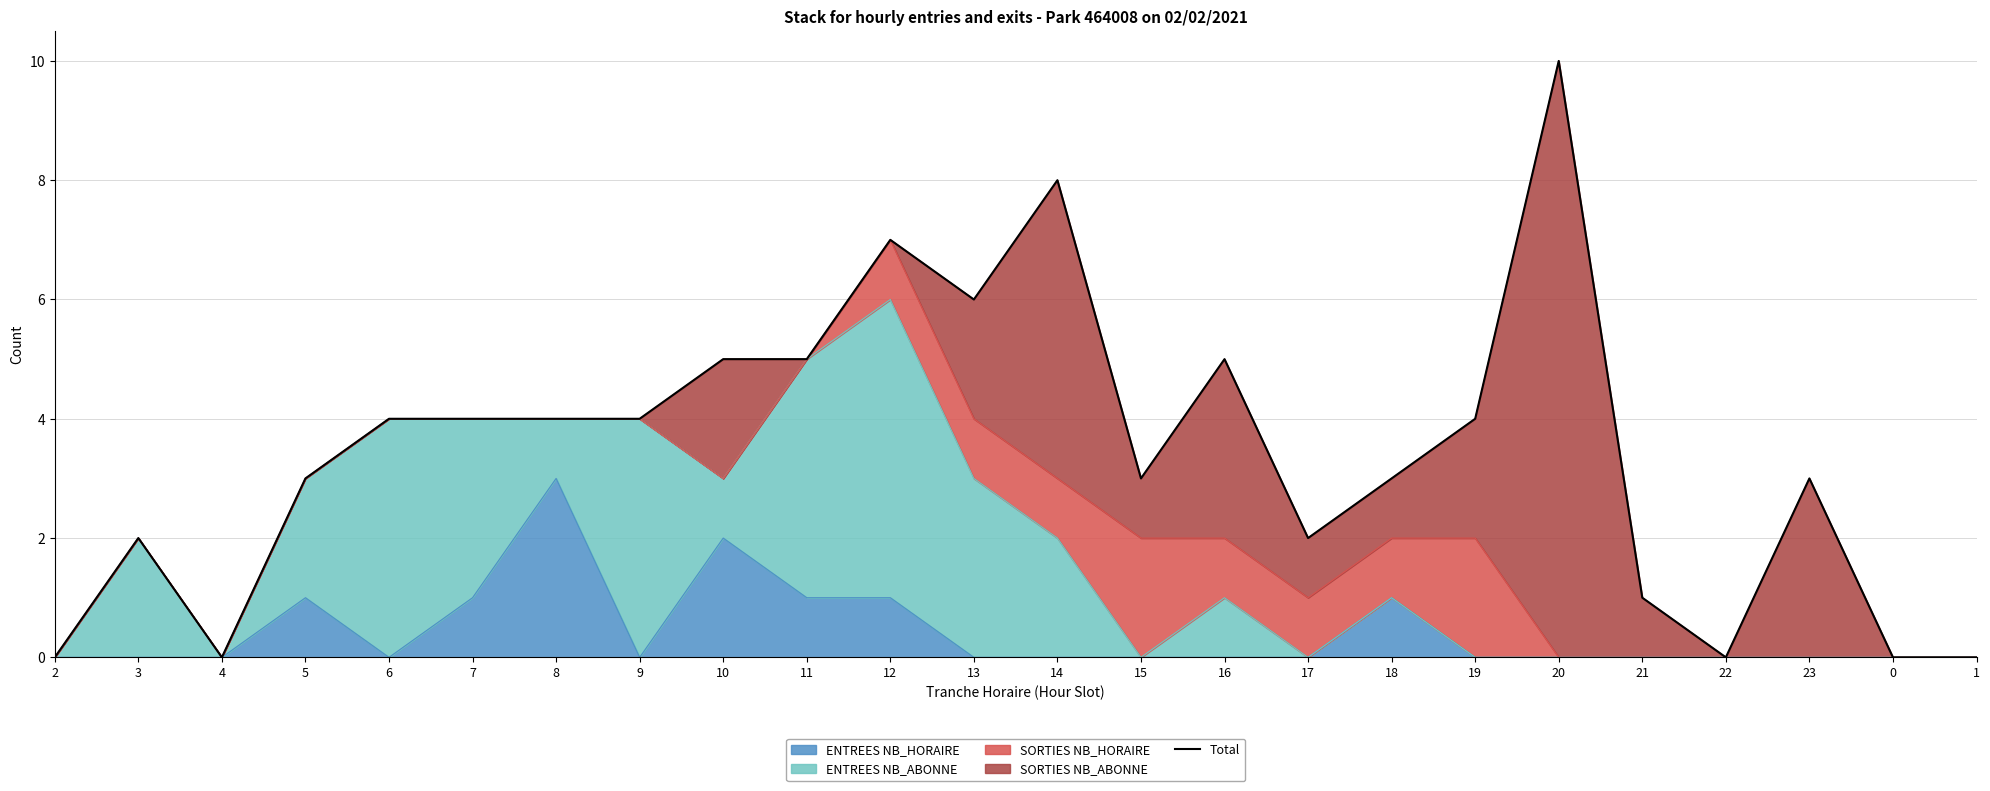

What is the difference between the maximum and minimum values?

10